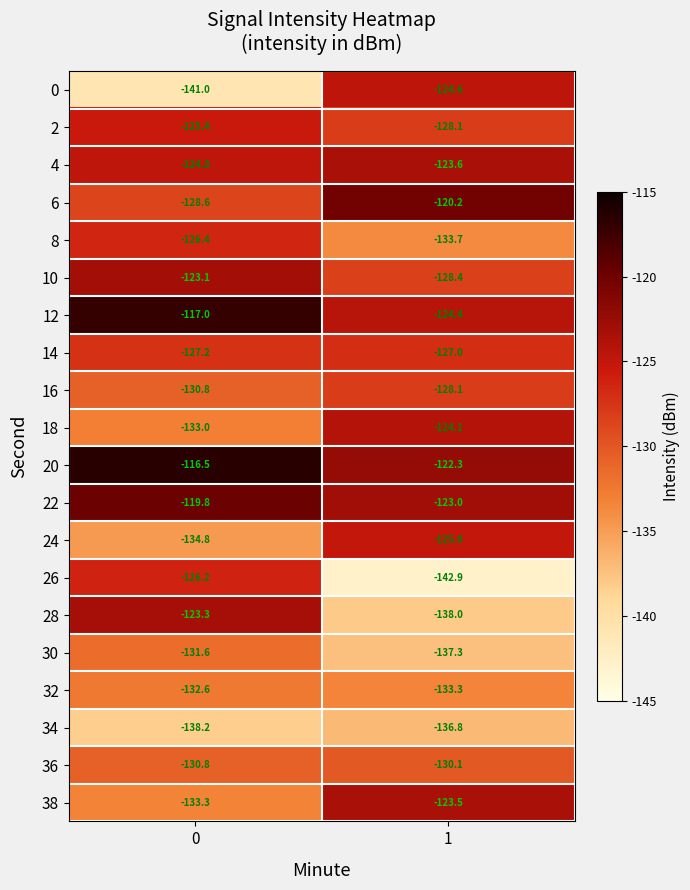

Is it true that 16 equals -172.1 at 0?

False